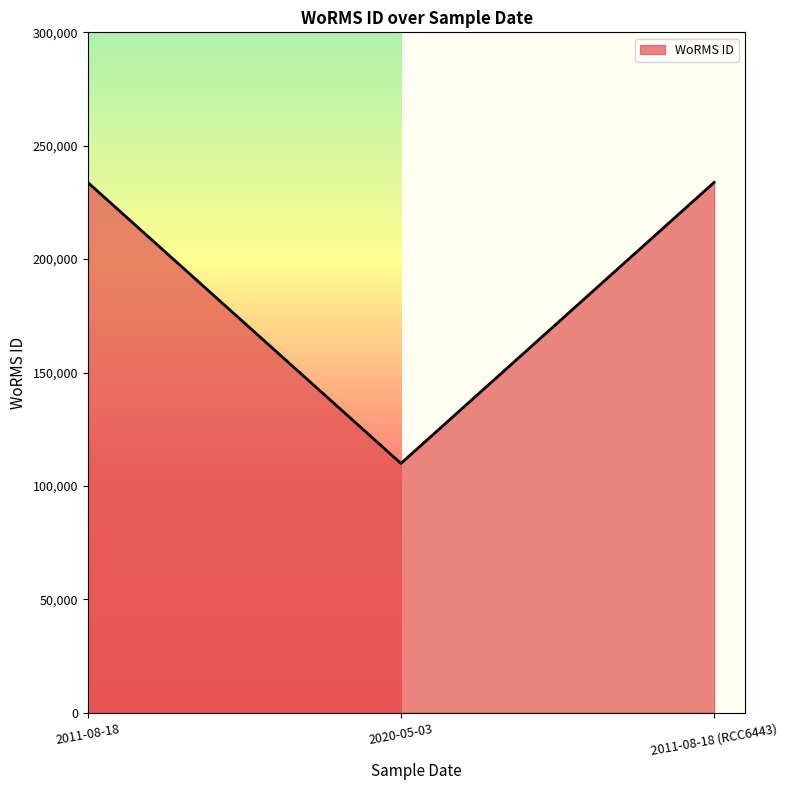

What is the difference between the values at 2011-08-18 (RCC6443) and 2020-05-03?

123895